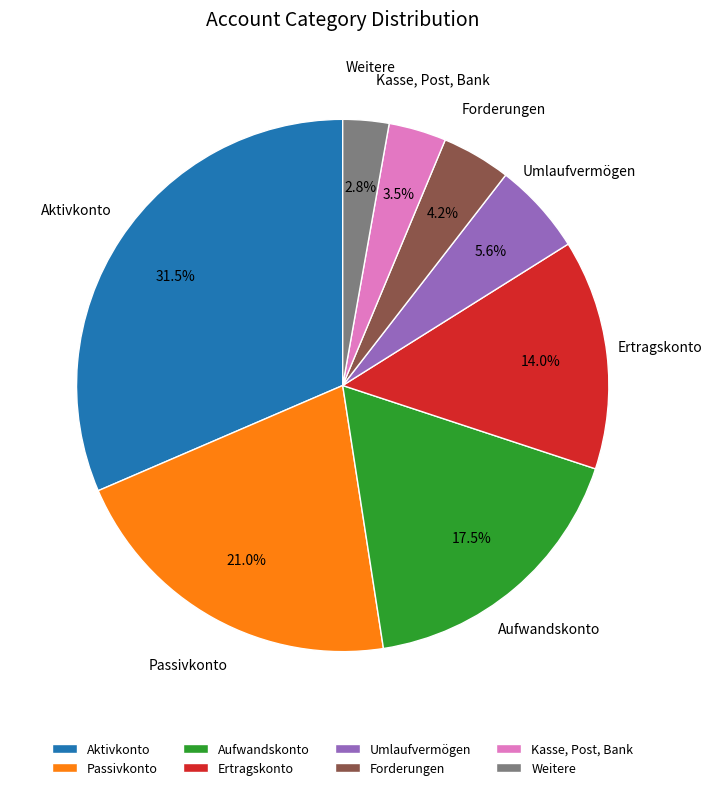

Does any single category account for the majority?

No